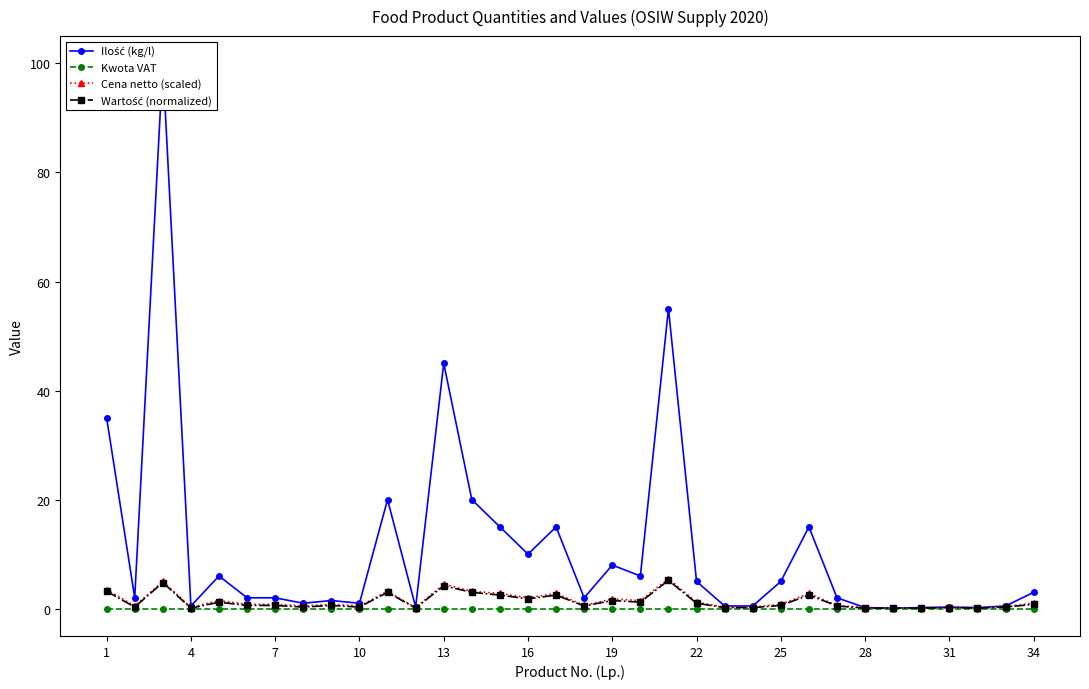

Reading right to left, transcribe all the data shown in this chart.

Ilość (kg/l): 3.0	0.5	0.2	0.3	0.2	0.1	0.2	2.0	15.0	5.0	0.5	0.5	5.0	55.0	6.0	8.0	2.0	15.0	10.0	15.0	20.0	45.0	0.3	20.0	1.0	1.5	1.0	2.0	2.0	6.0	0.5	100.0	2.0	35.0
Kwota VAT: 0.0	0.0	0.0	0.0	0.0	0.0	0.0	0.0	0.0	0.0	0.0	0.0	0.0	0.0	0.0	0.0	0.0	0.0	0.0	0.0	0.0	0.0	0.0	0.0	0.0	0.0	0.0	0.0	0.0	0.0	0.0	0.0	0.0	0.0
Cena netto (scaled): 1.0	0.4	0.2	0.2	0.2	0.1	0.2	0.6	2.8	0.8	0.3	0.3	1.2	5.5	1.5	1.8	0.6	2.8	2.0	2.8	3.2	4.5	0.2	3.2	0.5	0.8	0.5	0.8	0.8	1.5	0.2	5.0	0.5	3.5
Wartość (normalized): 0.8	0.3	0.1	0.2	0.1	0.1	0.1	0.5	2.5	0.6	0.2	0.2	1.0	5.2	1.2	1.5	0.5	2.5	1.8	2.5	3.0	4.2	0.1	3.0	0.3	0.6	0.3	0.6	0.6	1.2	0.1	4.8	0.3	3.2